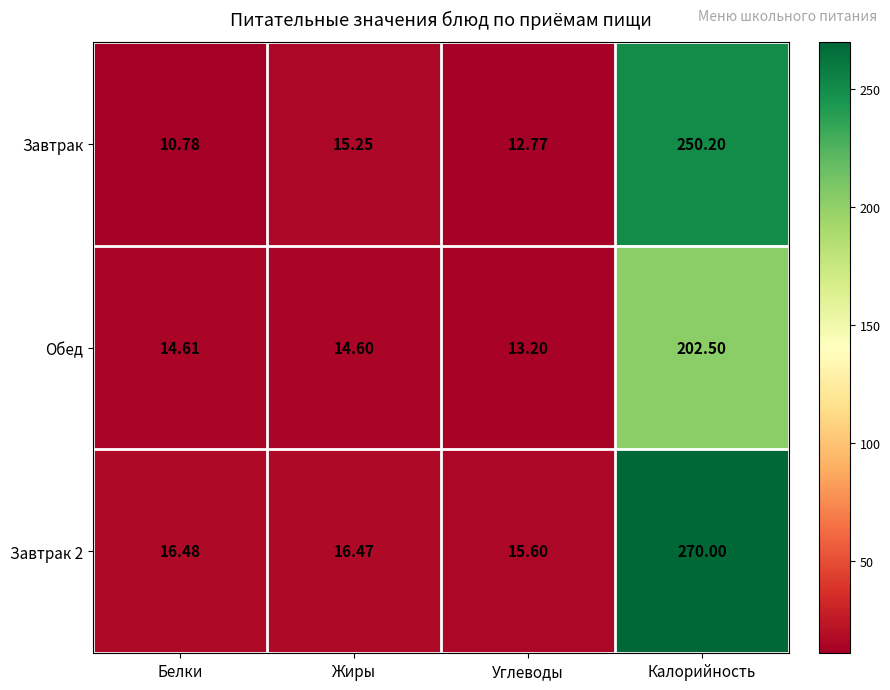

What is the total value across all series at Жиры?

46.3